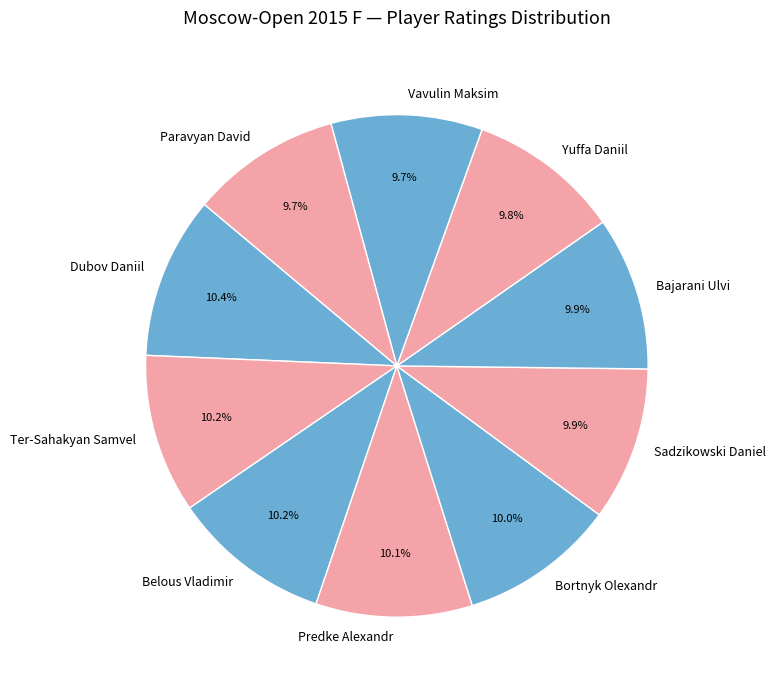

Is there any slice that represents more than half of the pie?

No